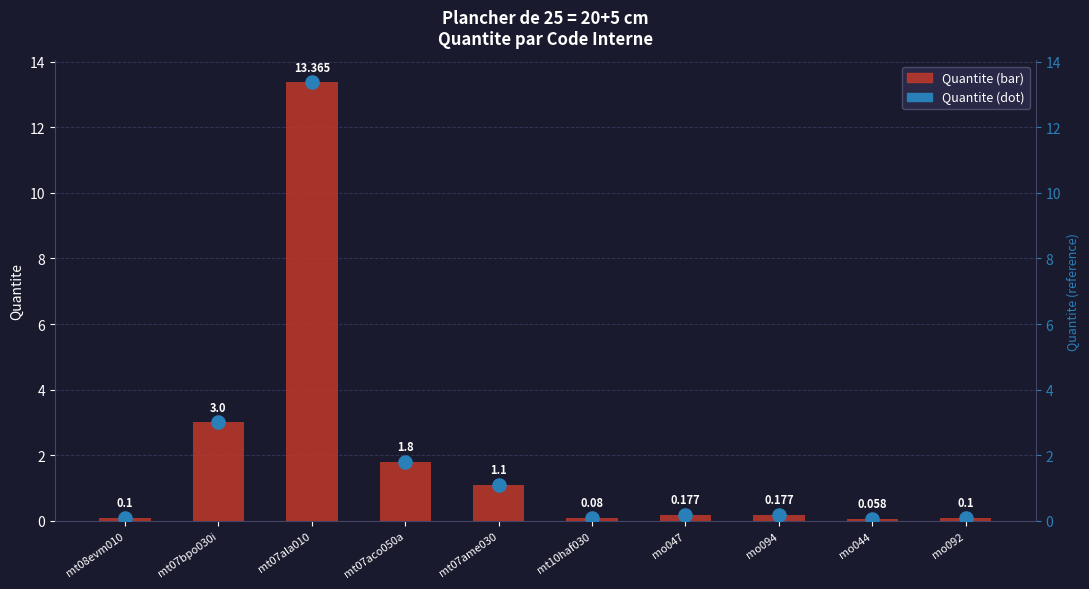

Which series reaches the minimum Y coordinate?

Quantite (bar)